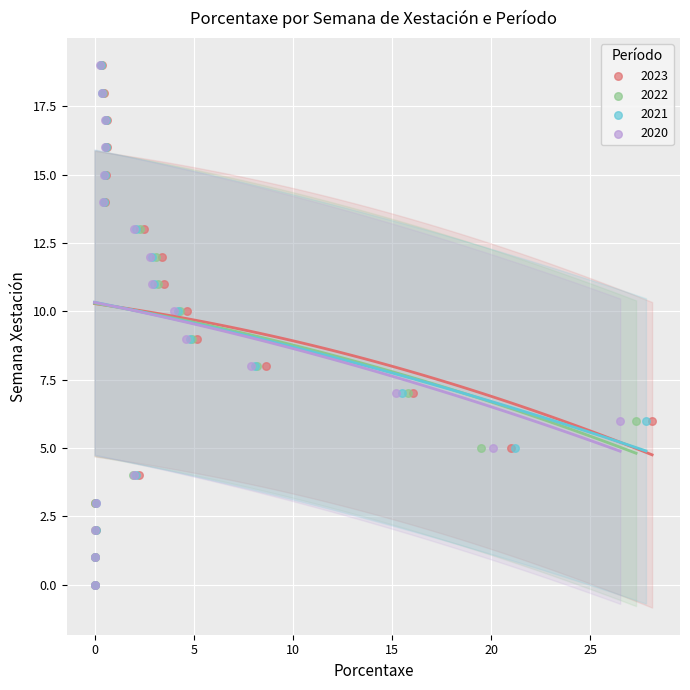

What are all the series names shown in the legend?

2023, 2022, 2021, 2020